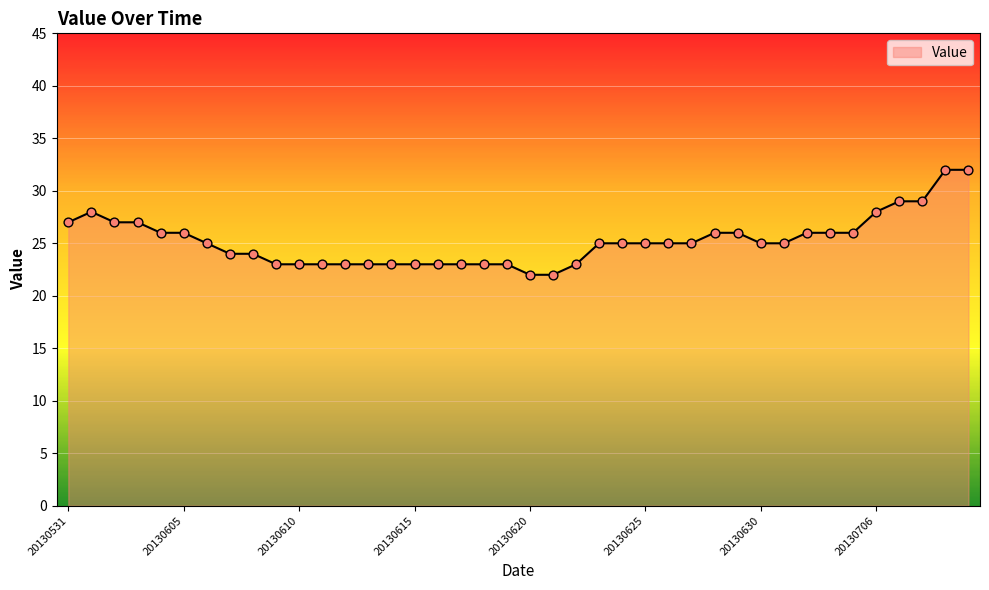

What is the maximum value shown in the chart?

32